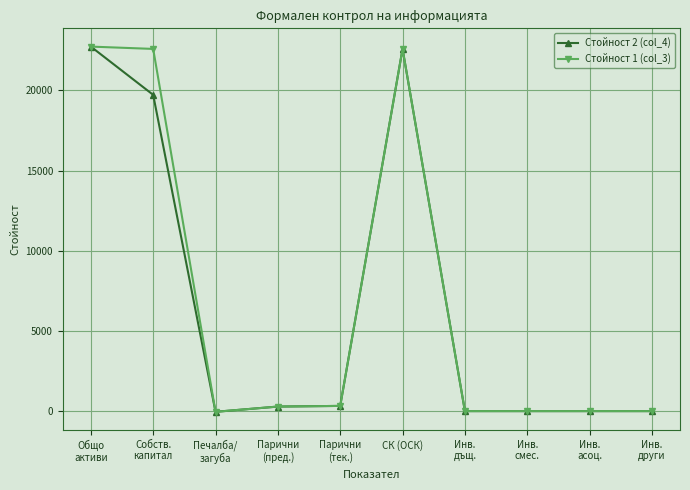

What is the difference between the Стойност 2 (col_4) values at Парични
(пред.) and Инв.
асоц.?

283